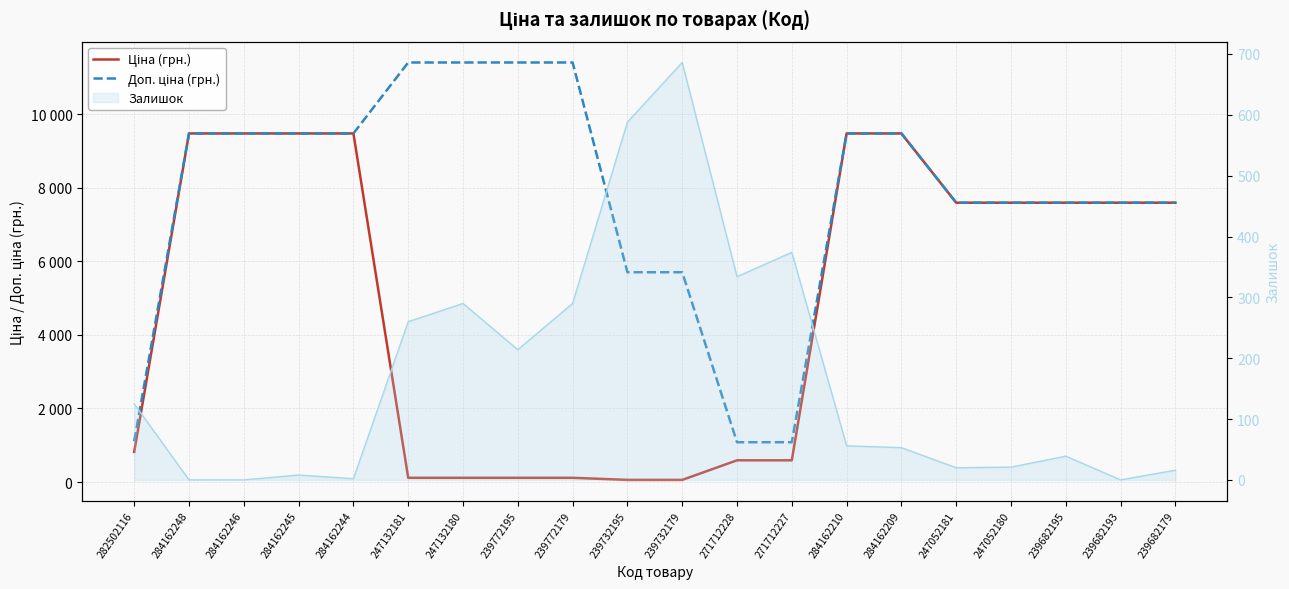

Is it true that Ціна (грн.) equals 13156.2 at 284162210?

False